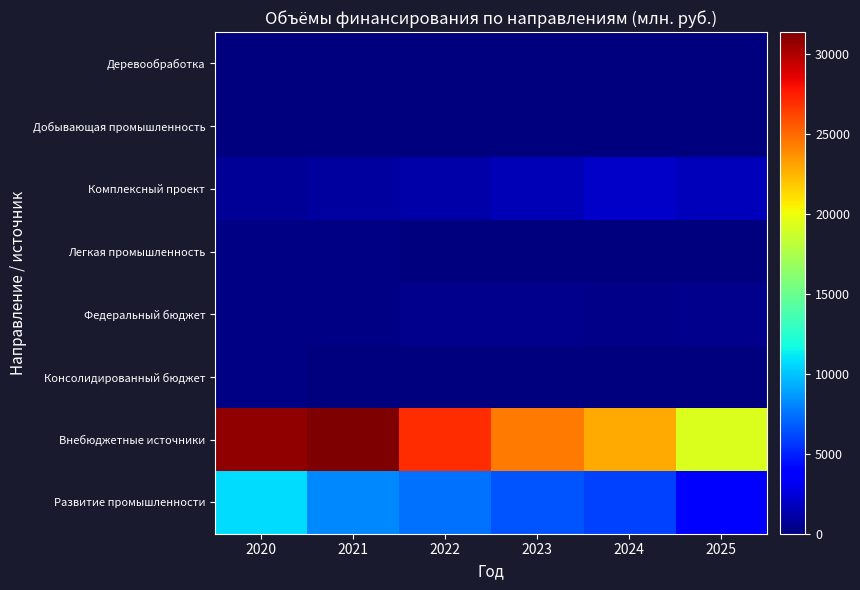

What is the difference between the highest and lowest values at 2024?

22810.9